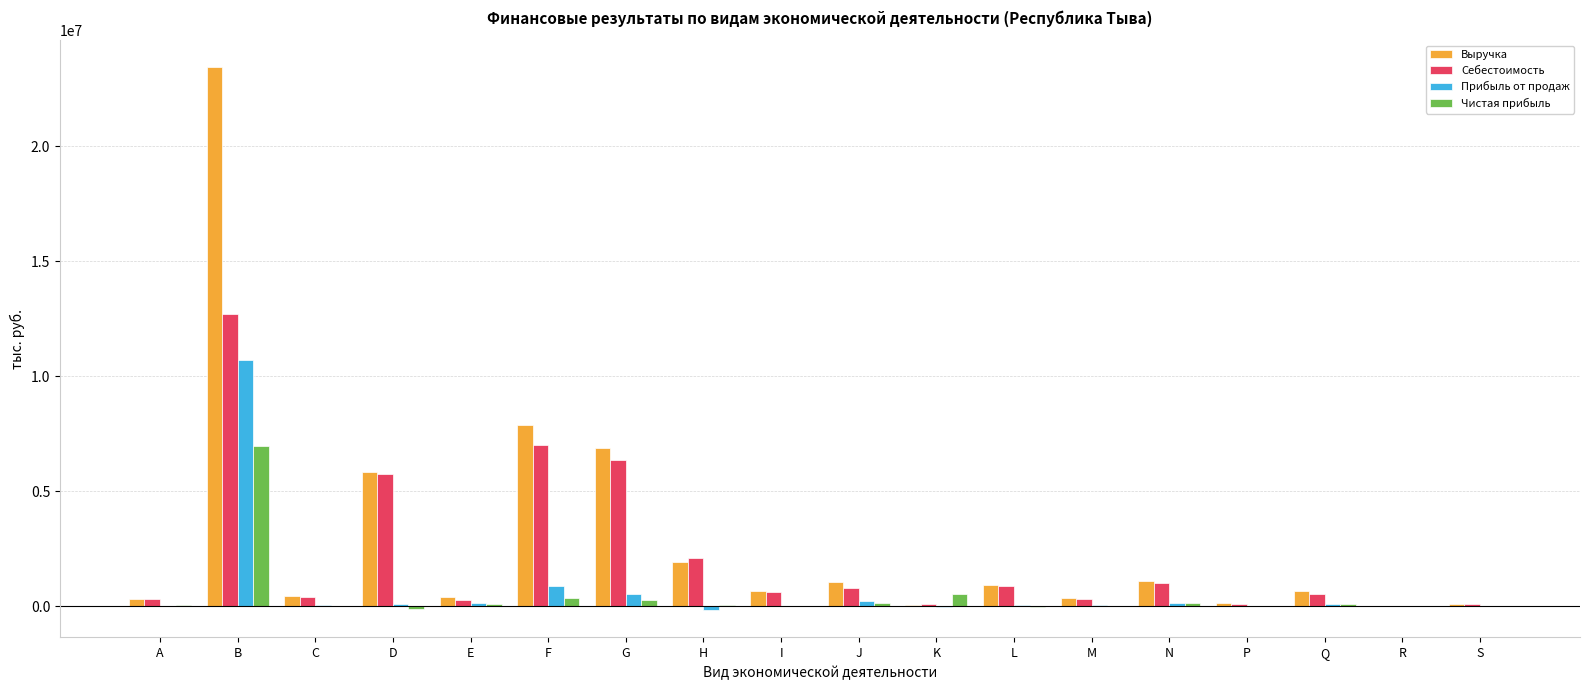

How many distinct data groups are displayed?

4